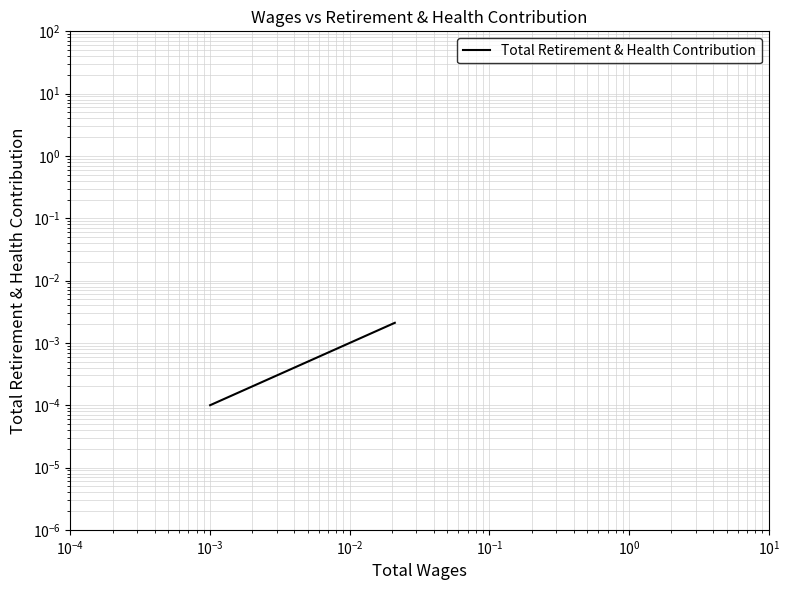

How many lines are shown in the chart?

1